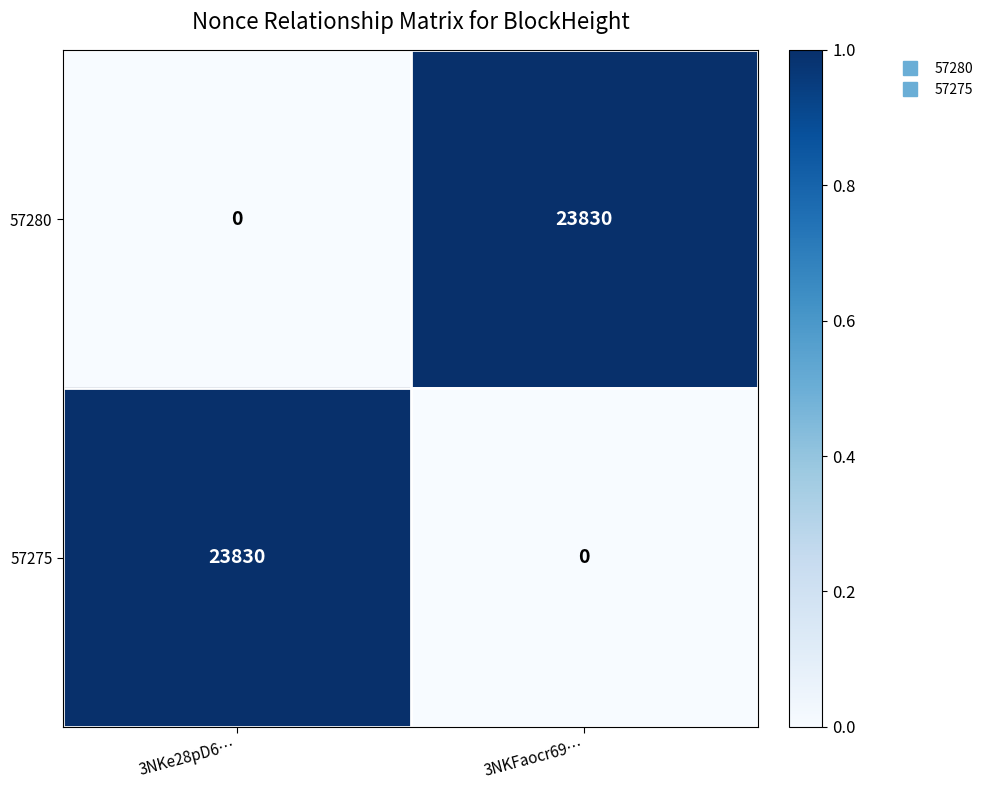

What is the sum of the 57275 values at 3NKe28pD6… and 3NKFaocr69…?

23830